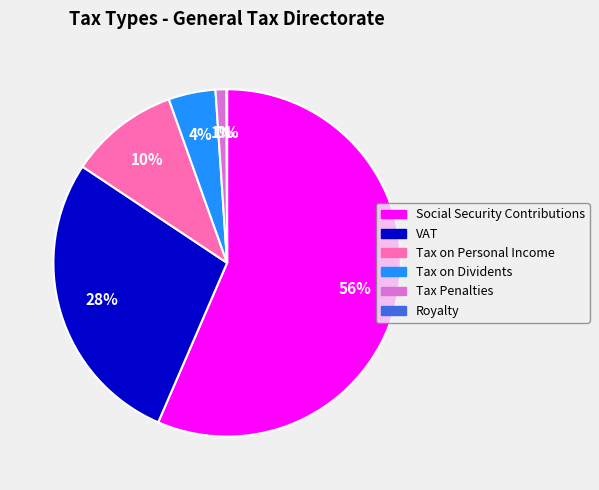

Which category has the biggest portion of the pie?

Social Security Contributions